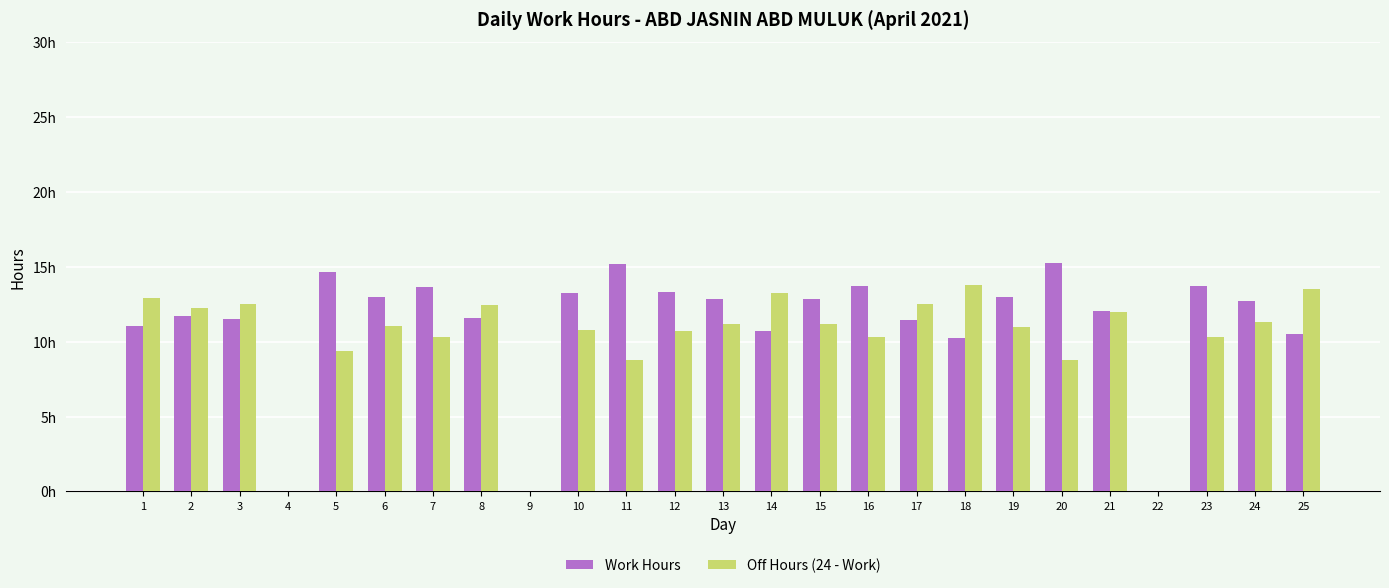

Which series has the largest total across all categories?

Work Hours